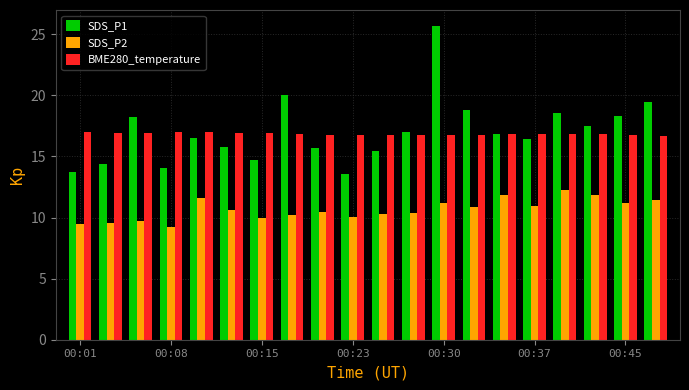

Count the number of categories in the chart.

20